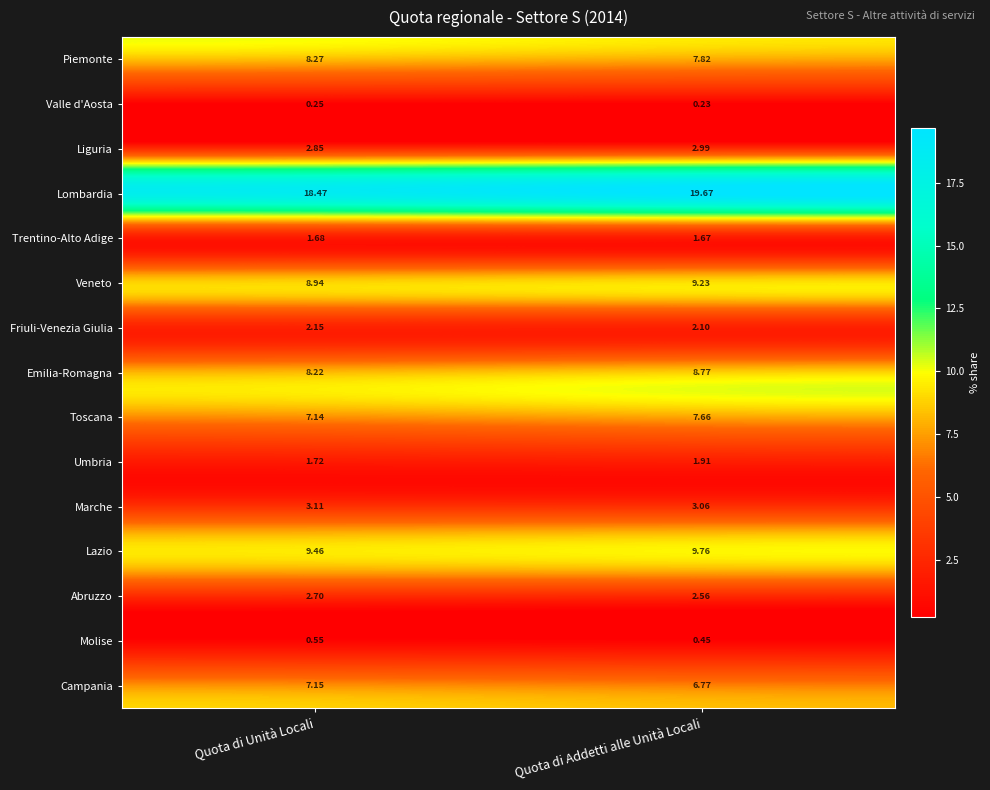

At which category is the sum across all series the highest?

Quota di Addetti alle Unità Locali